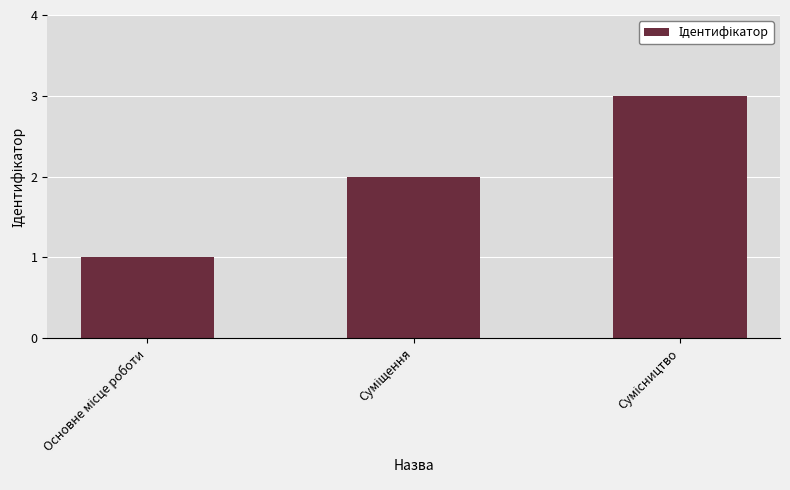

What is the sum of all values?

6